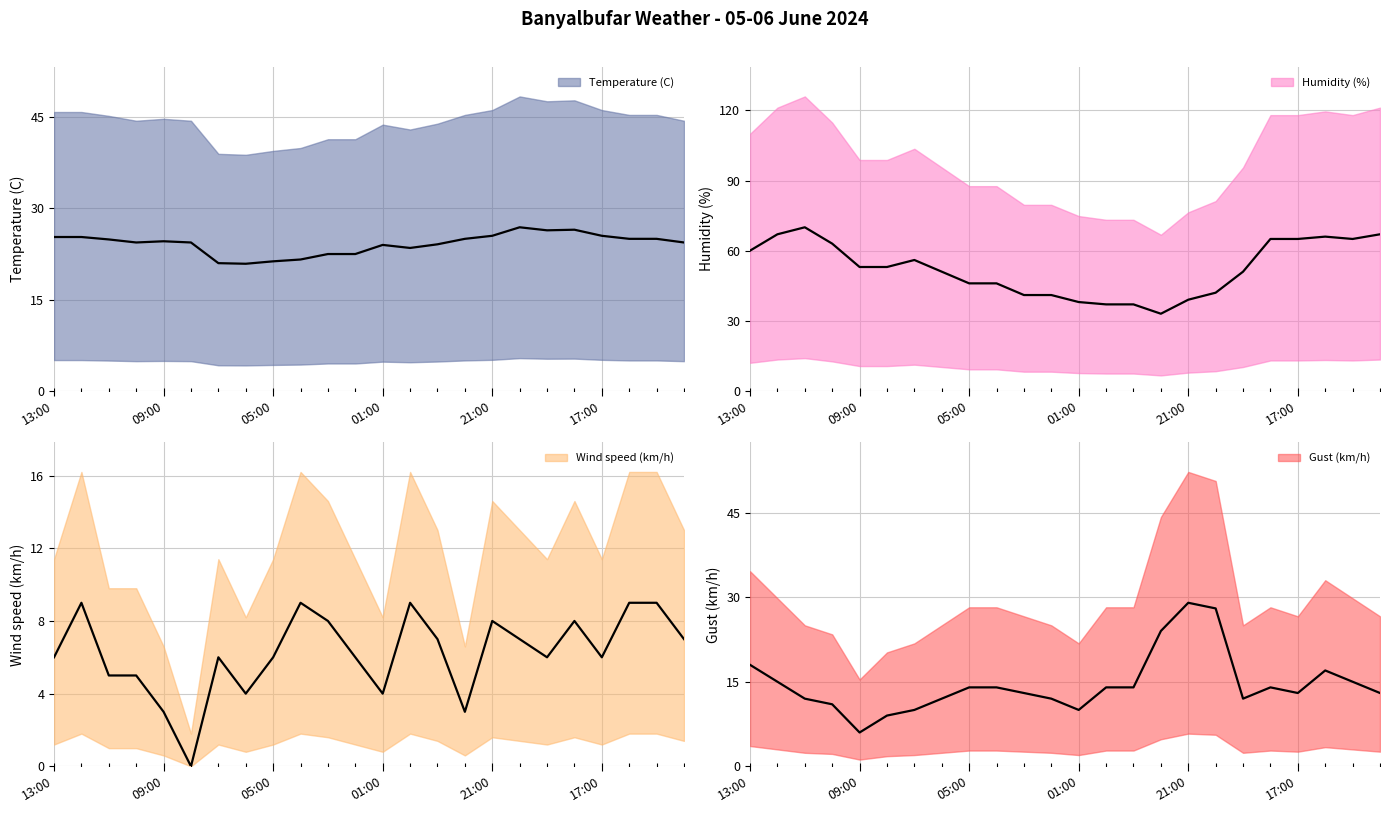

At which category does the chart reach its peak across all series?

11:00